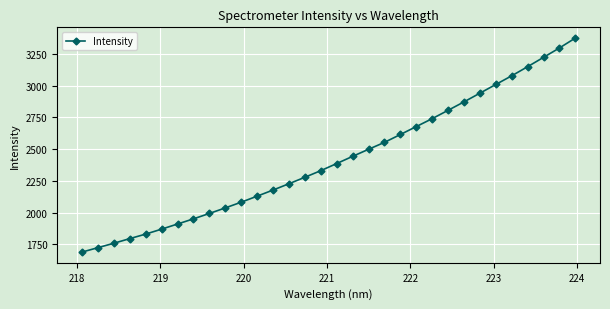

How many data points are above 2386?

16